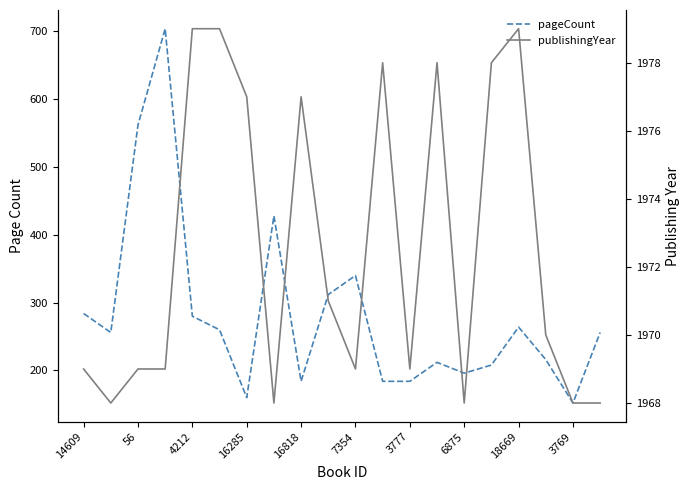

How many interior local peaks does the pageCount series have?

5